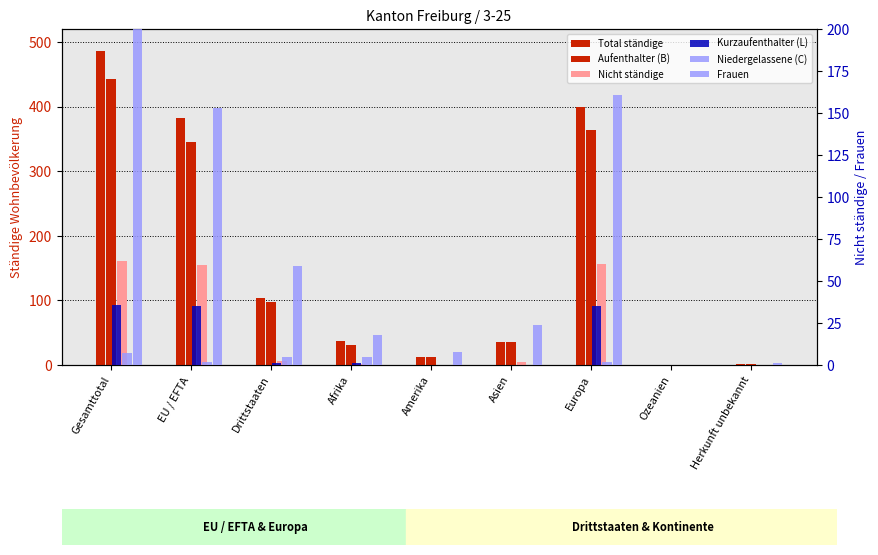

How many bars are there in each group?

6